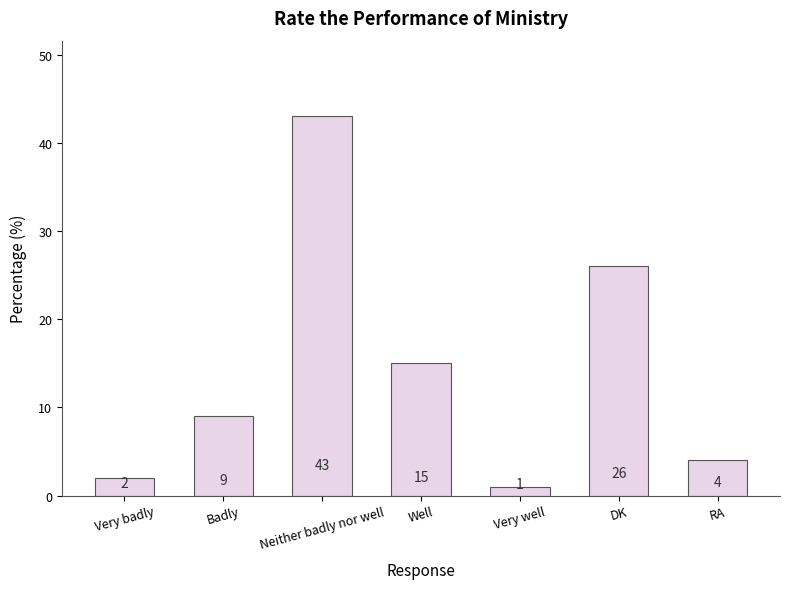

At which label is the value closest to 22?

DK